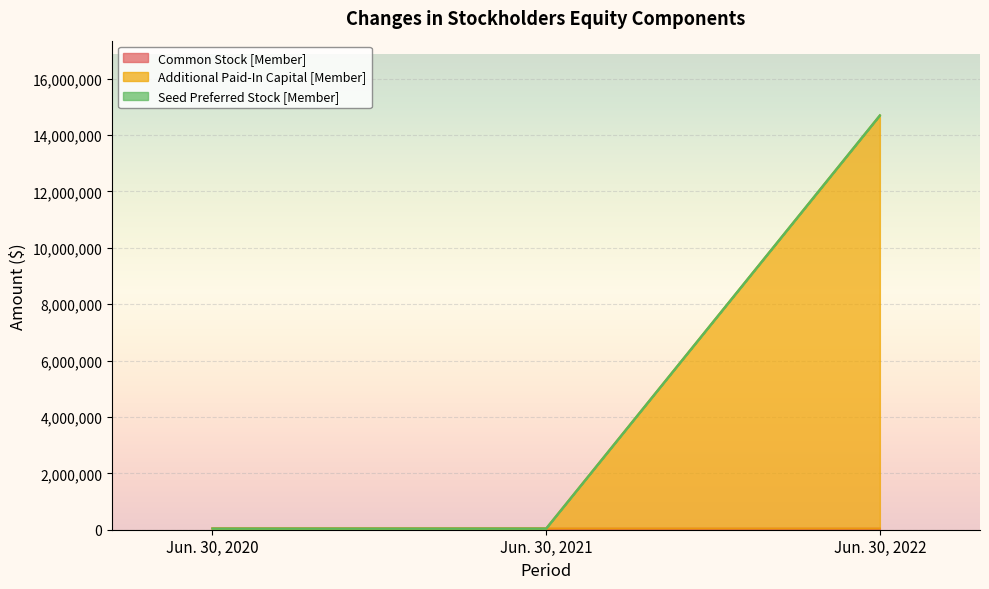

How many Seed Preferred Stock [Member] values are between 44000 and 14697408?

3